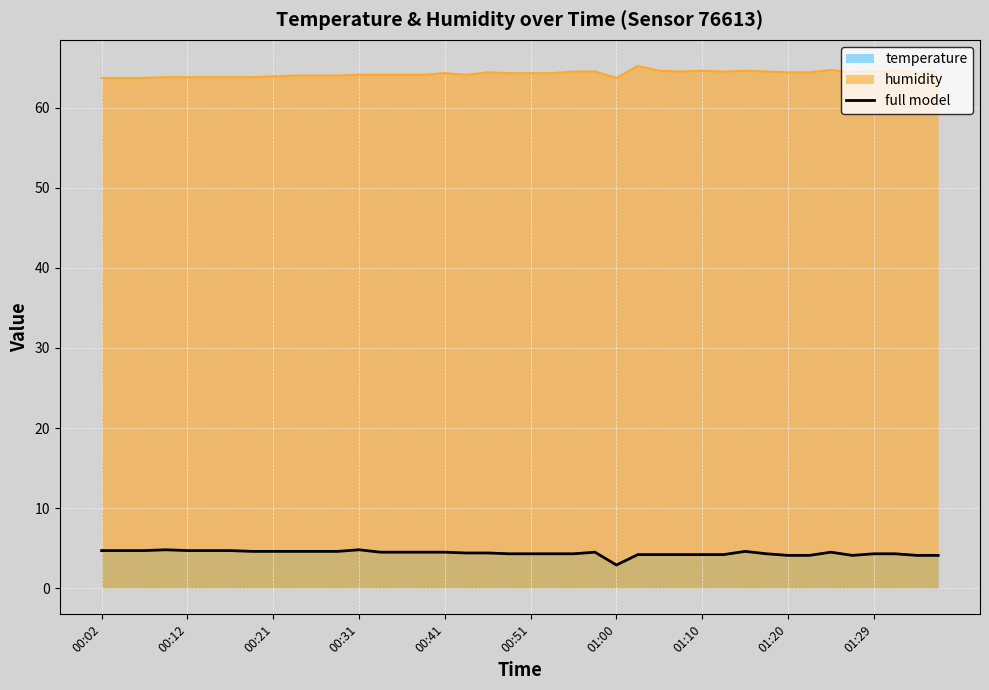

How many lines are shown in the chart?

1